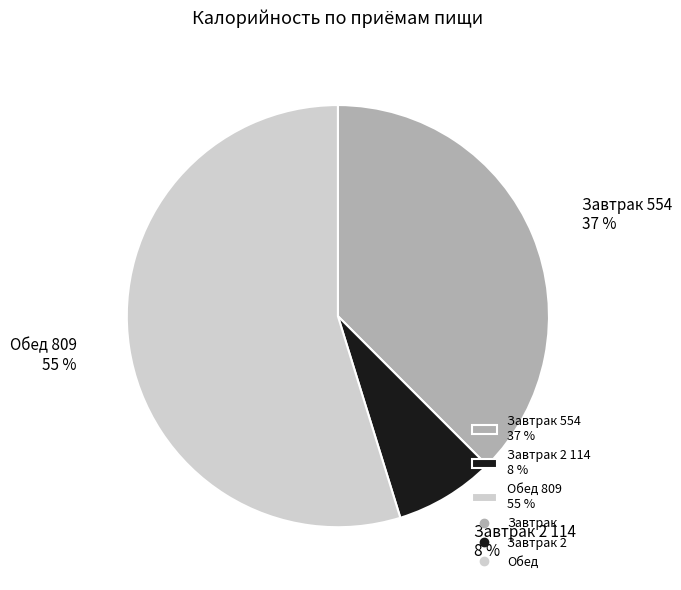

Which has a higher value, Завтрак 554 37 % or Обед 809 55 %?

Обед 809 55 %